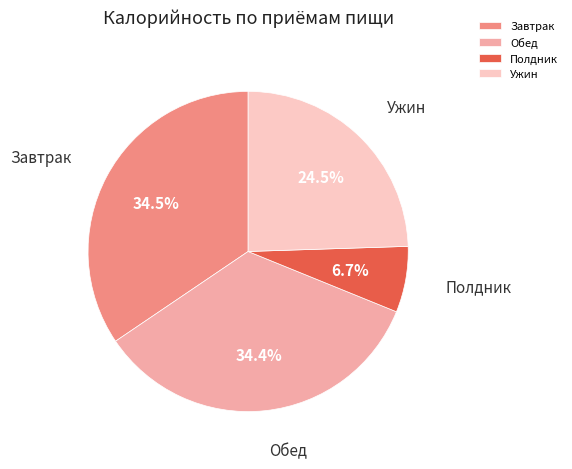

Between Ужин and Обед, which is larger?

Обед